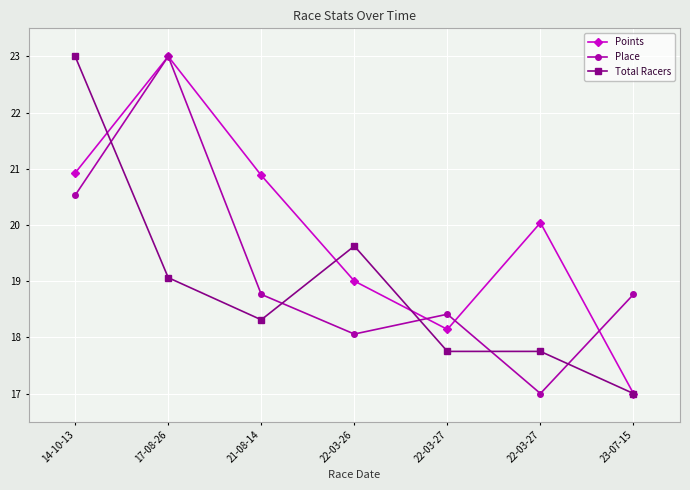

True or false: Points has more than 1 interior local peaks.

True